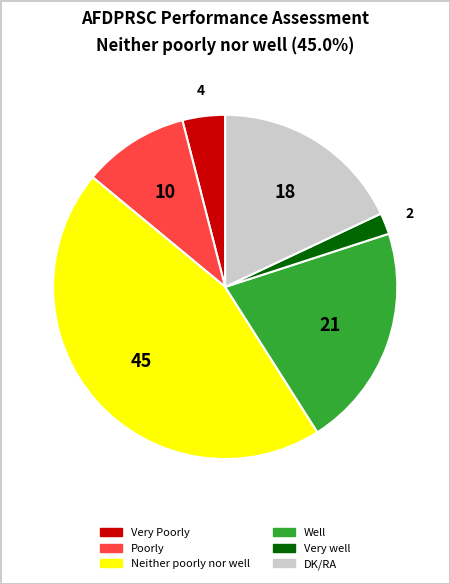

Is there a majority slice in this chart?

No